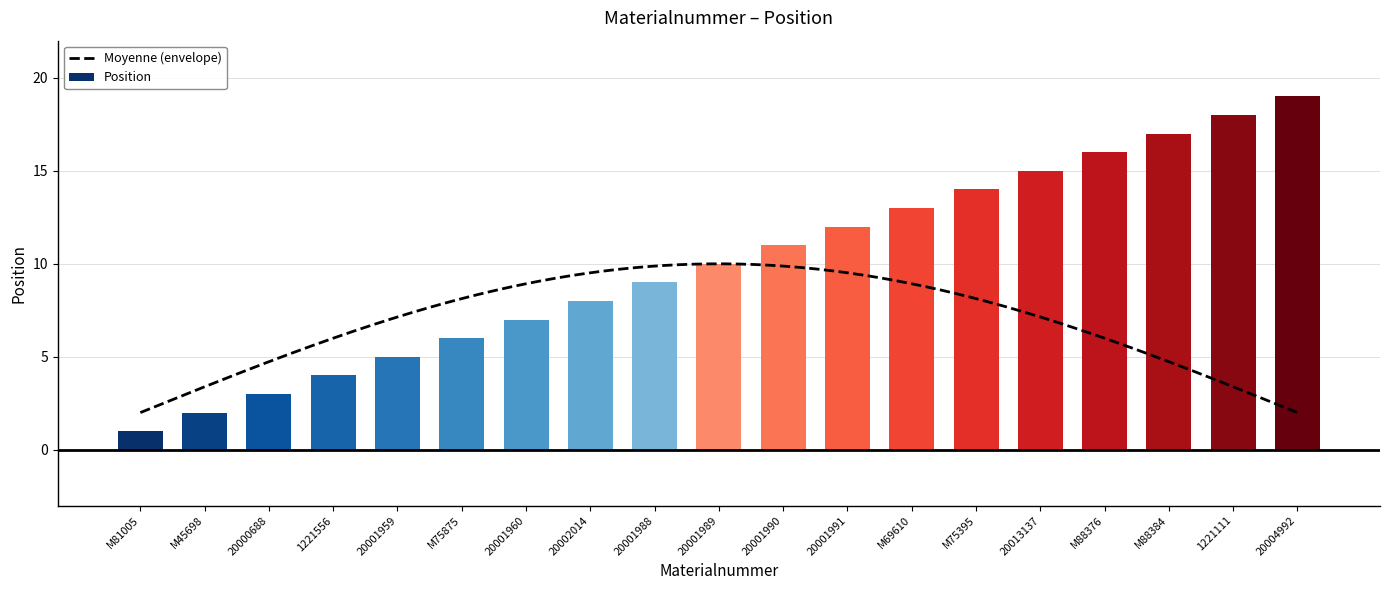

At which label does the data first exceed 10?

20001990